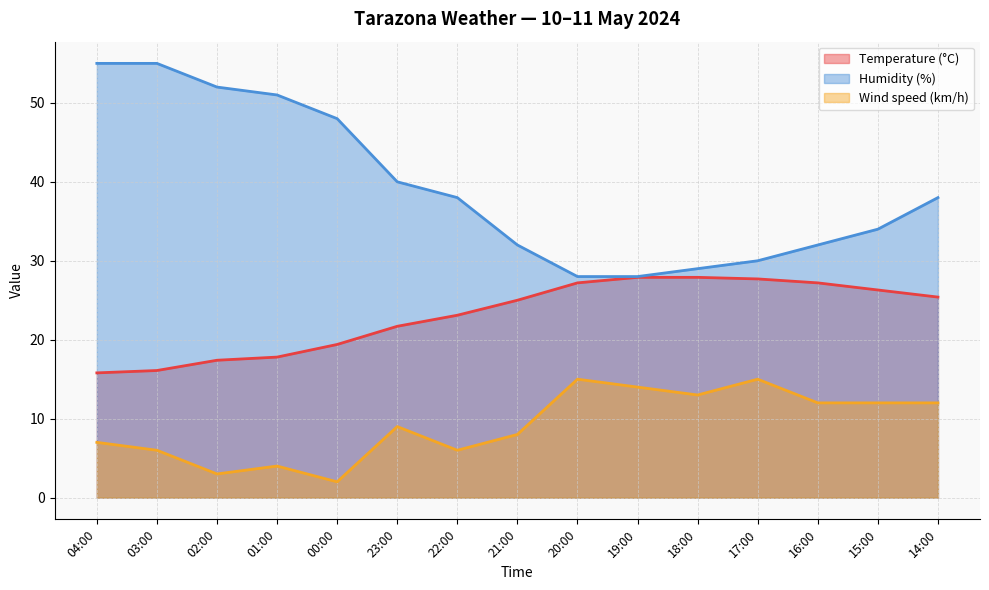

Which category has the lowest value in the Wind speed (km/h) series?

00:00